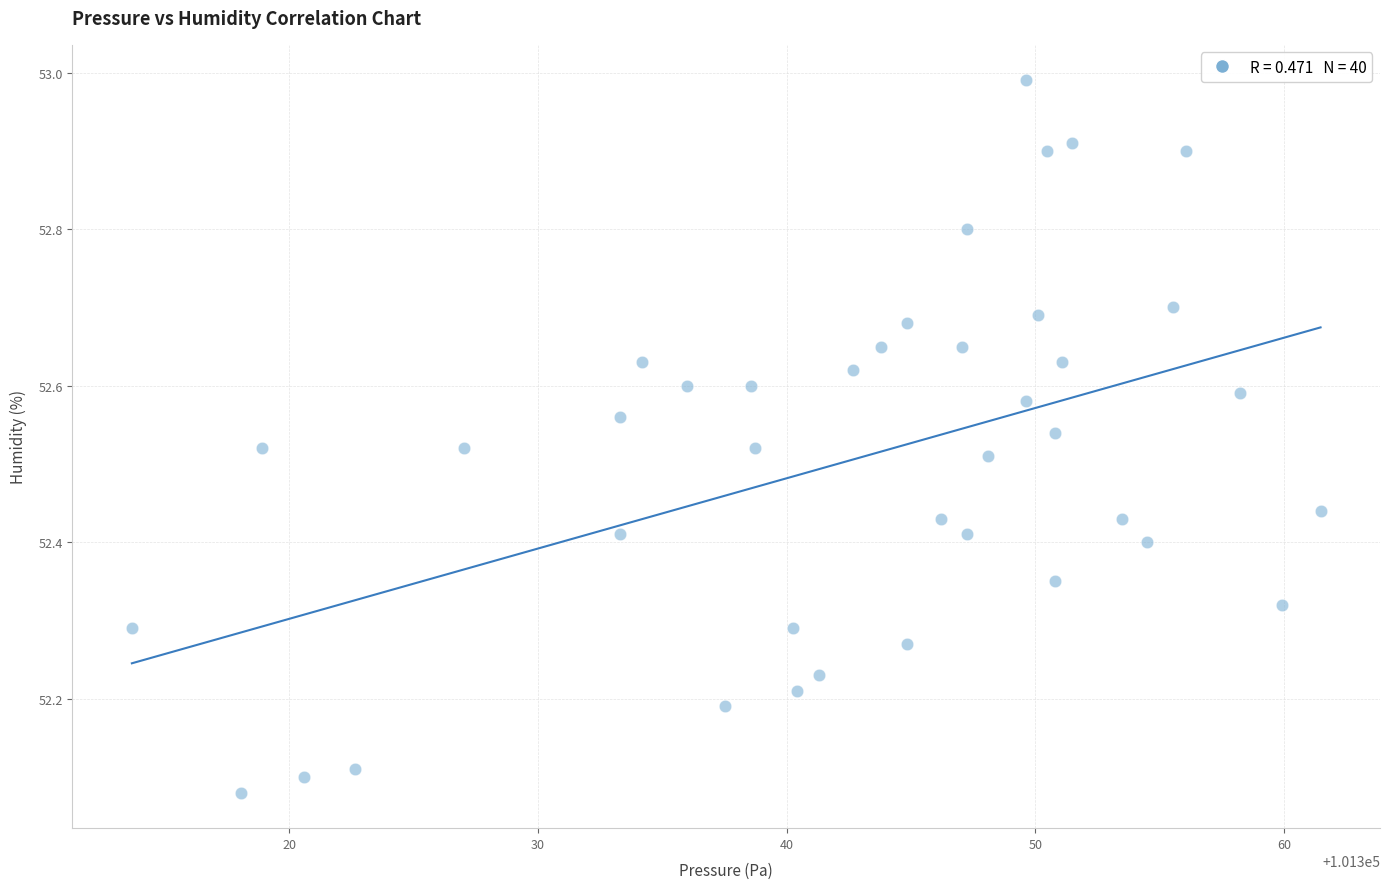

What is the range of Y values (max minus min)?

0.9